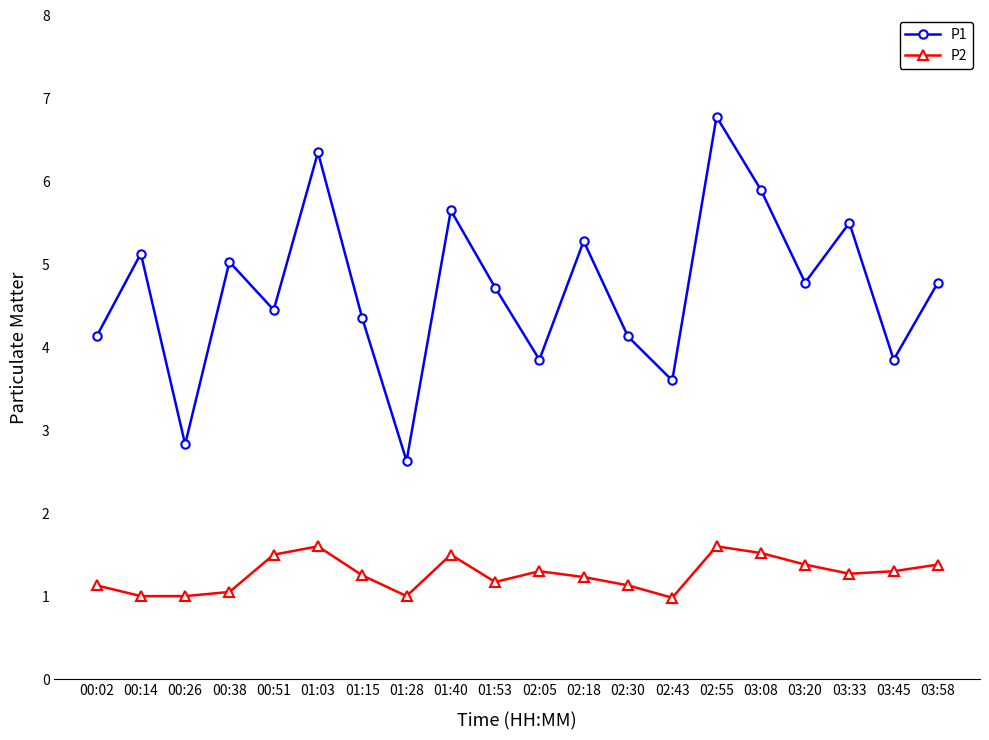

True or false: P1 has more than 1 interior local peaks.

True